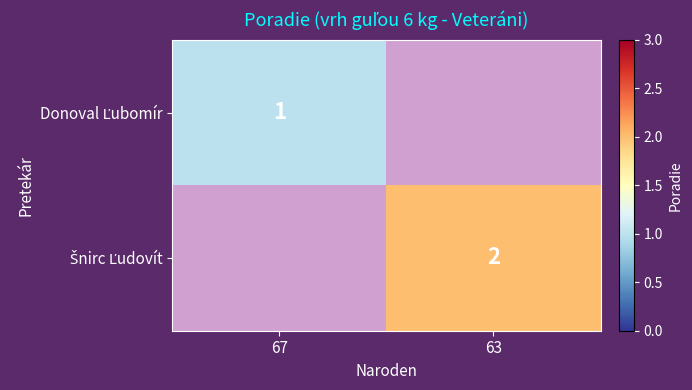

What is the highest value of the Donoval Ľubomír series?

1.0